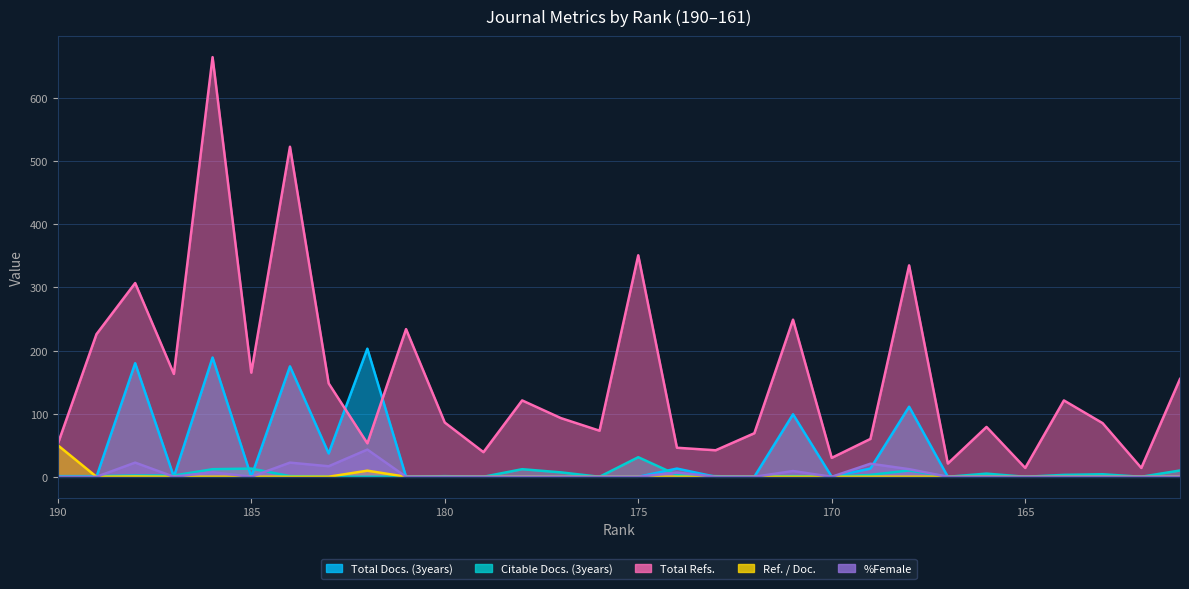

In %Female, how many points are lower than both neighbors (excluding endpoints)?

4